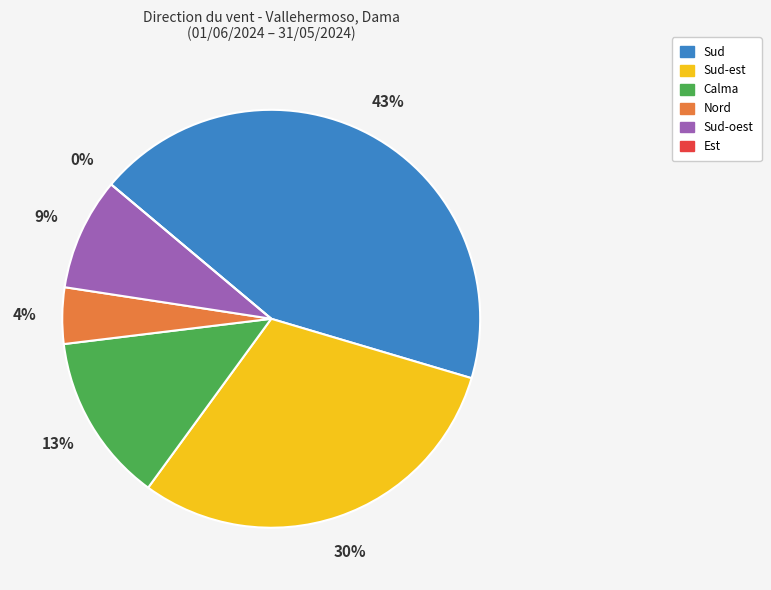

How many slices are in this pie chart?

6